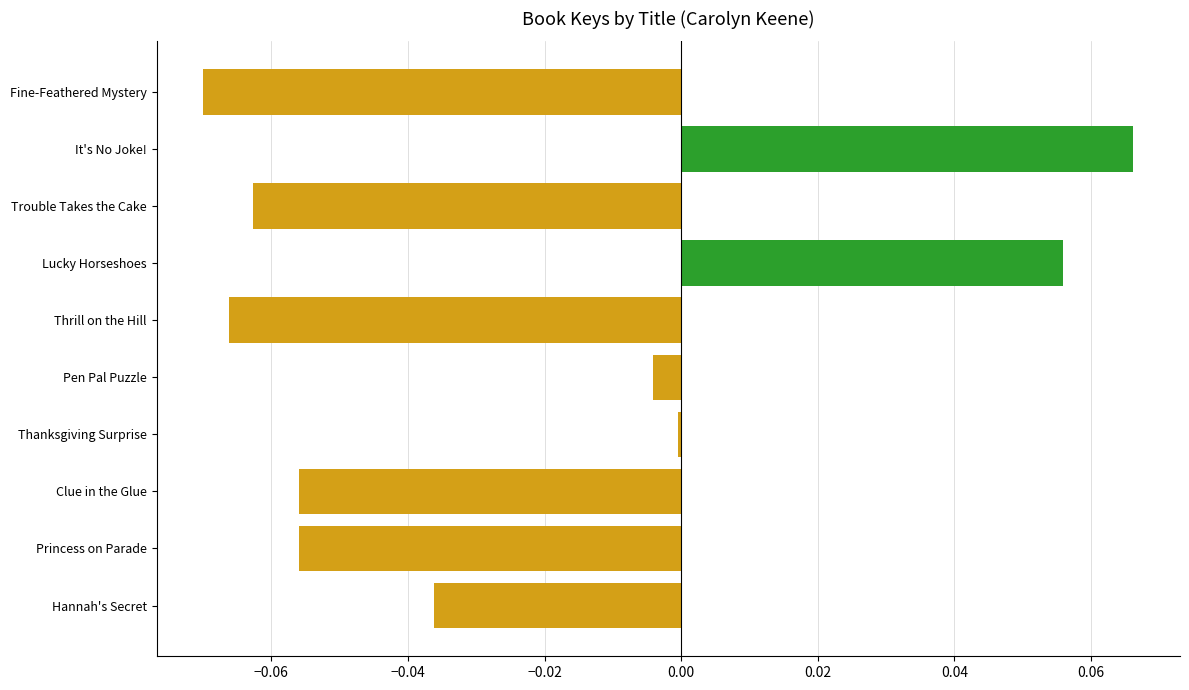

Which has a higher value, Pen Pal Puzzle or Hannah's Secret?

Pen Pal Puzzle